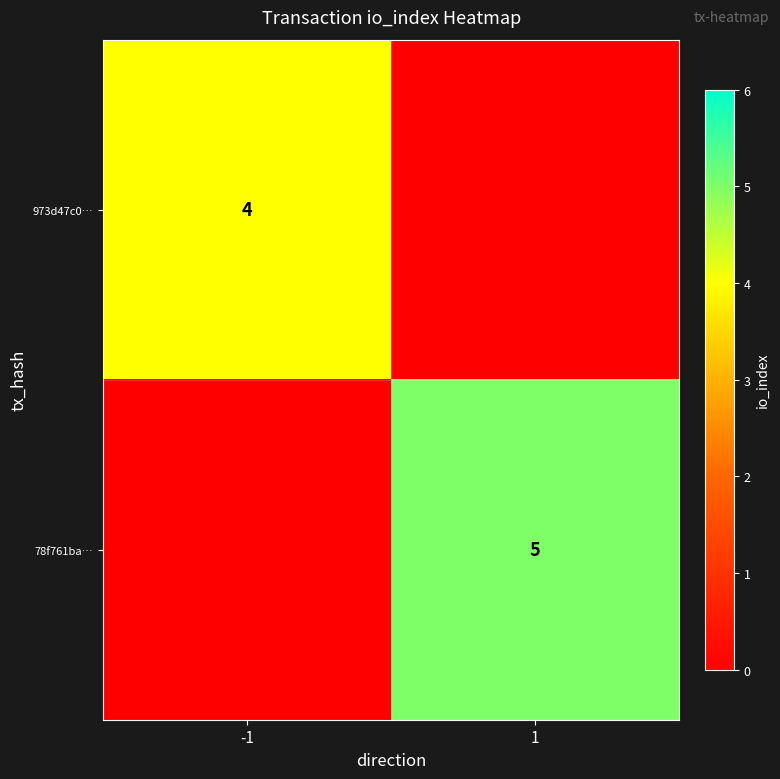

True or false: 973d47c0… has a value of 2 at -1.

False